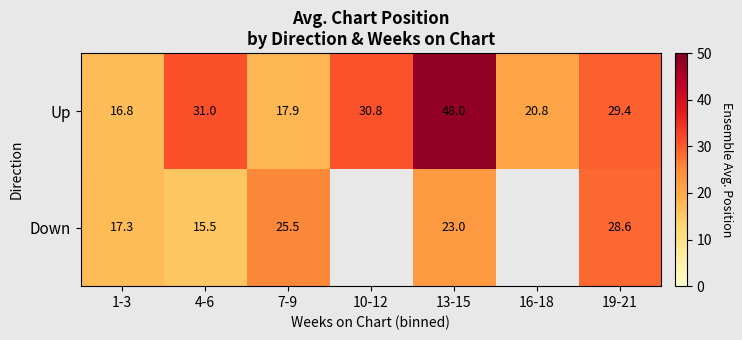

Read the Up value at 4-6.

31.0